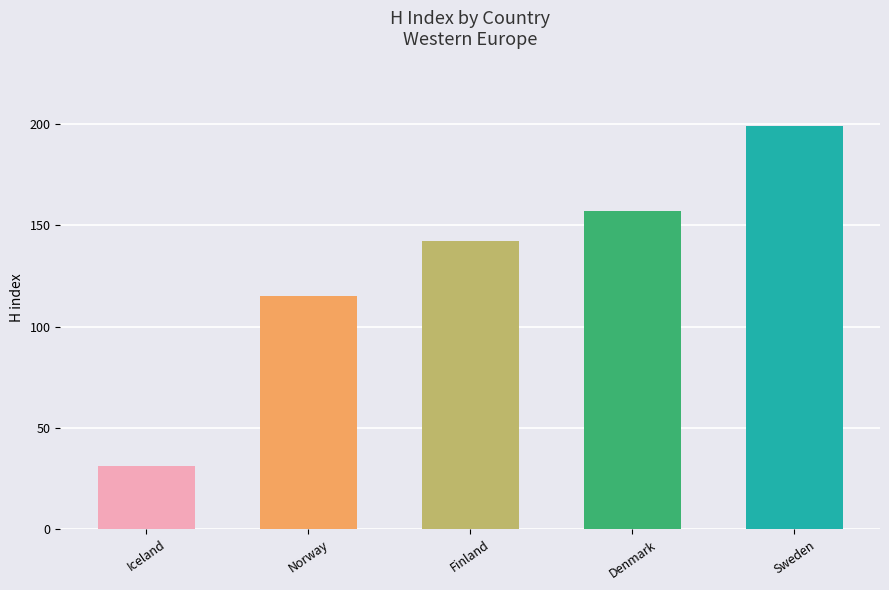

Which category has the lowest value across all series?

Iceland